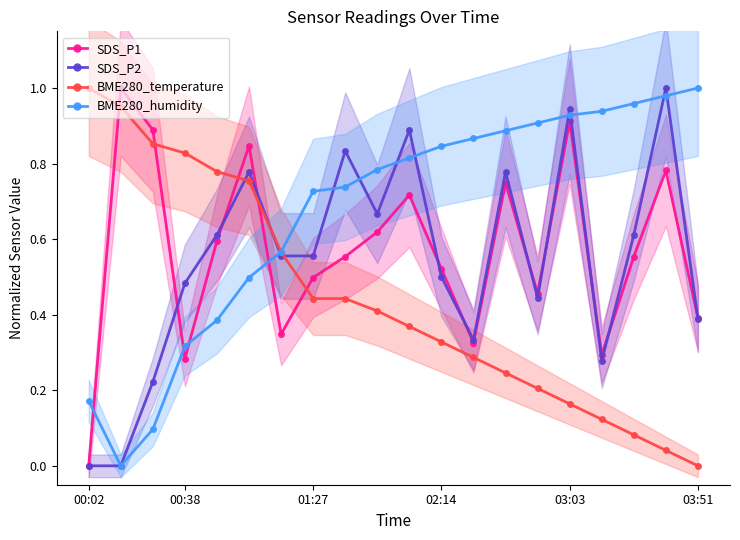

Which series ends up on top after the final intersection of SDS_P1 and BME280_humidity?

BME280_humidity